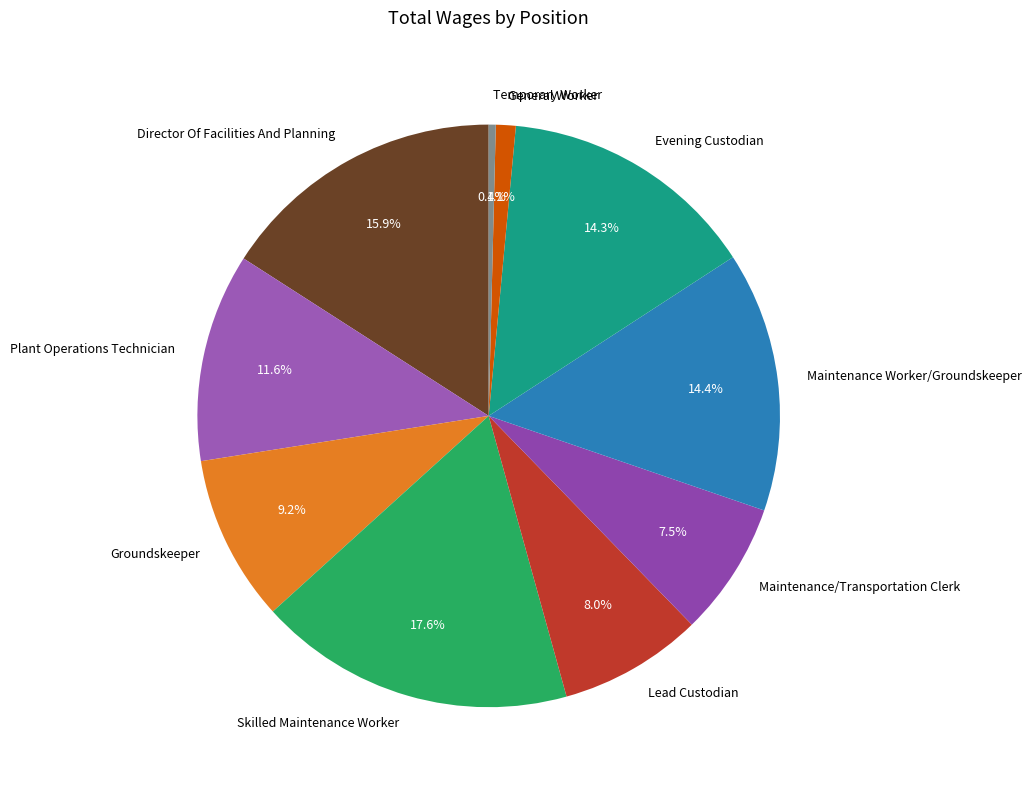

To the nearest percent, what is the average slice percentage?

10%